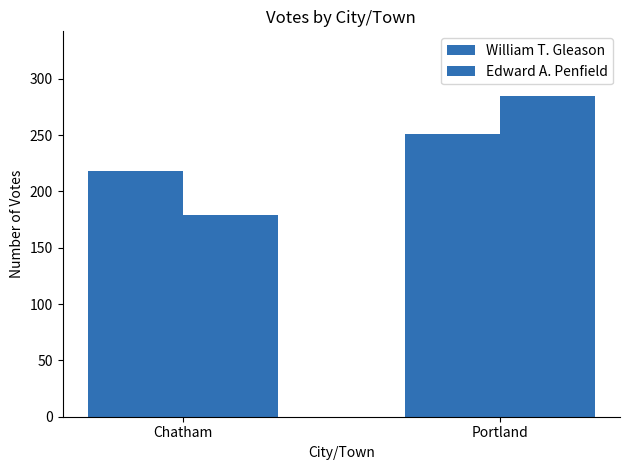

How many categories are shown in the chart?

2